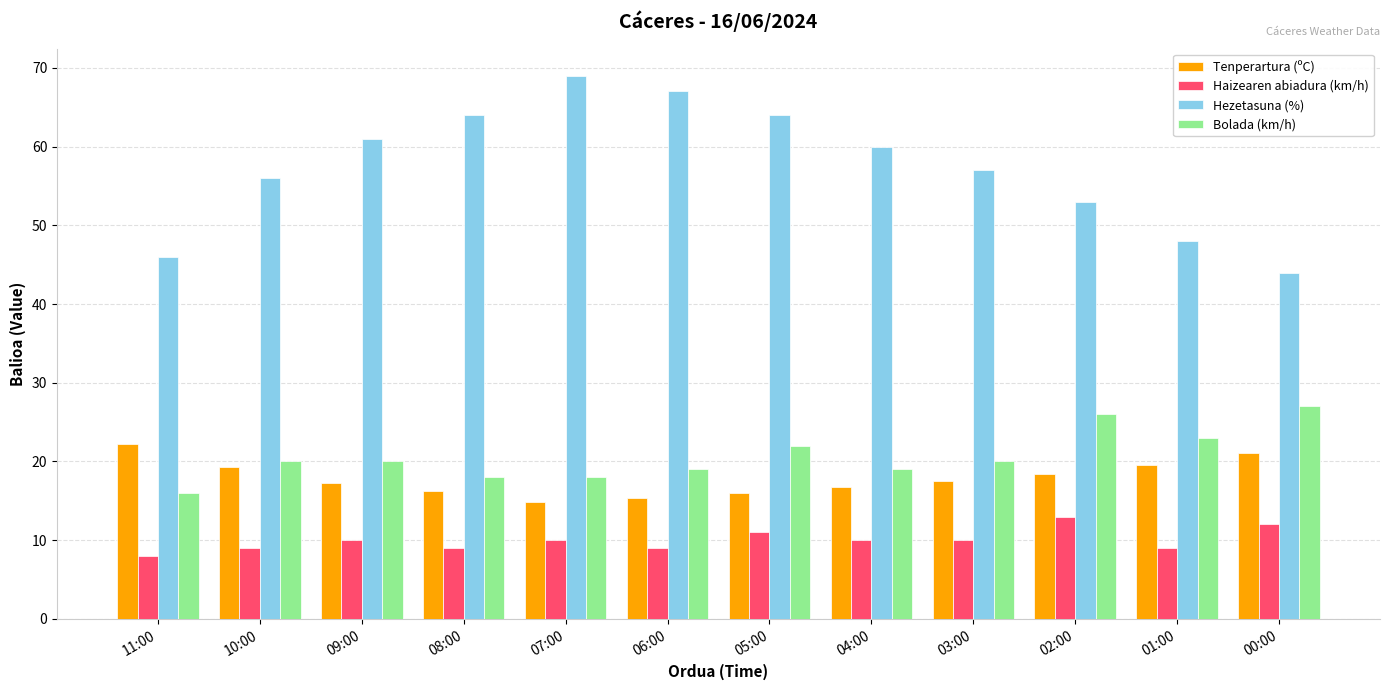

What is the smallest value displayed?

8.0